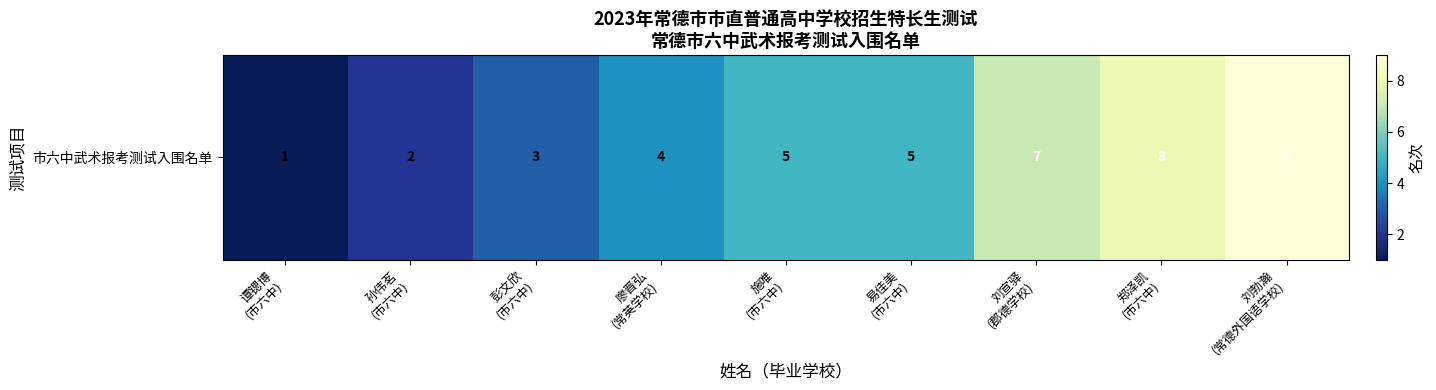

What is the difference between the values at 刘勃瀚
(常德外国语学校) and 施唯
(市六中)?

4